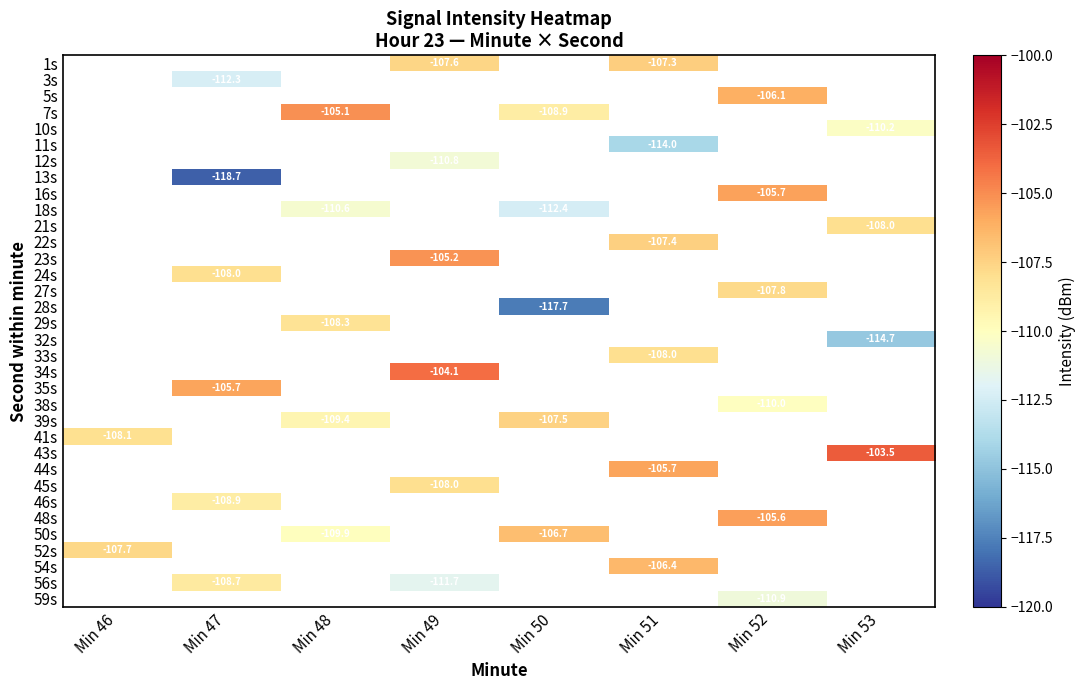

Is the value of 29s at Min 48 greater than the value of 39s at Min 48?

Yes